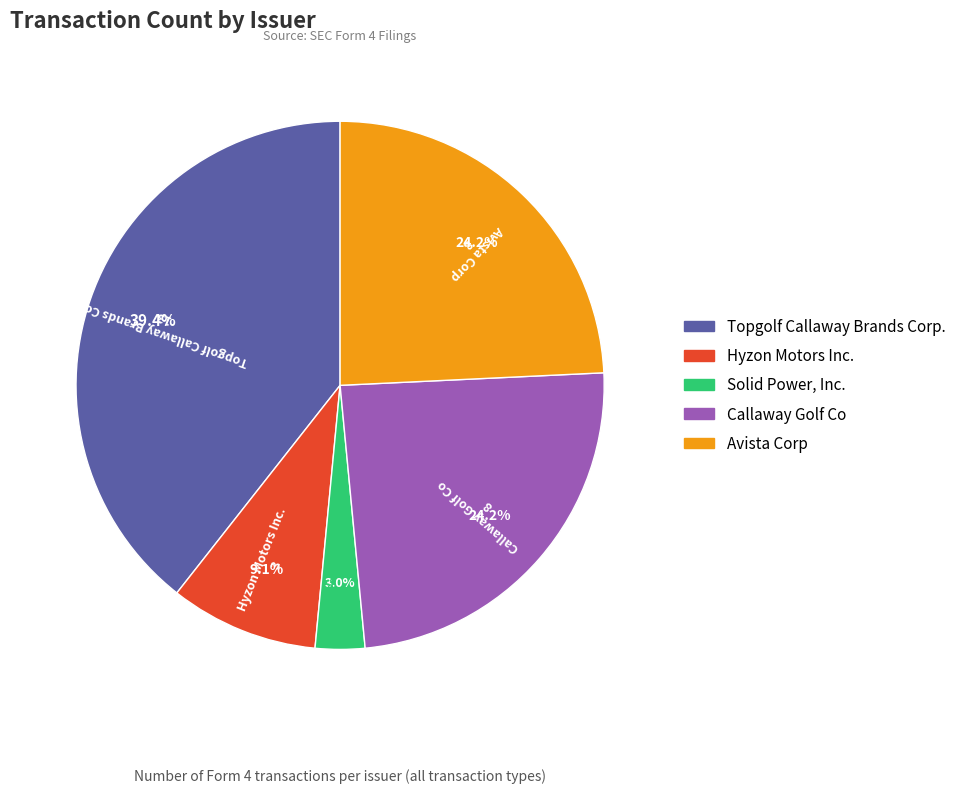

To the nearest percent, what portion does Callaway Golf Co represent?

24%